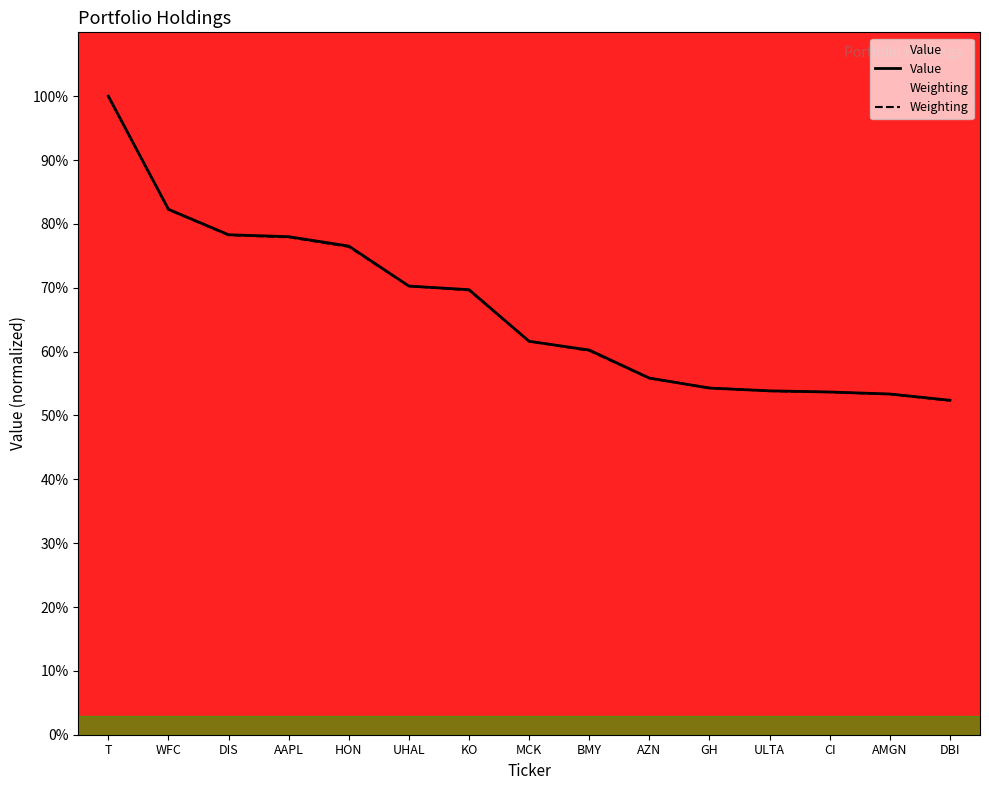

How many times do Value and Weighting cross each other?

6